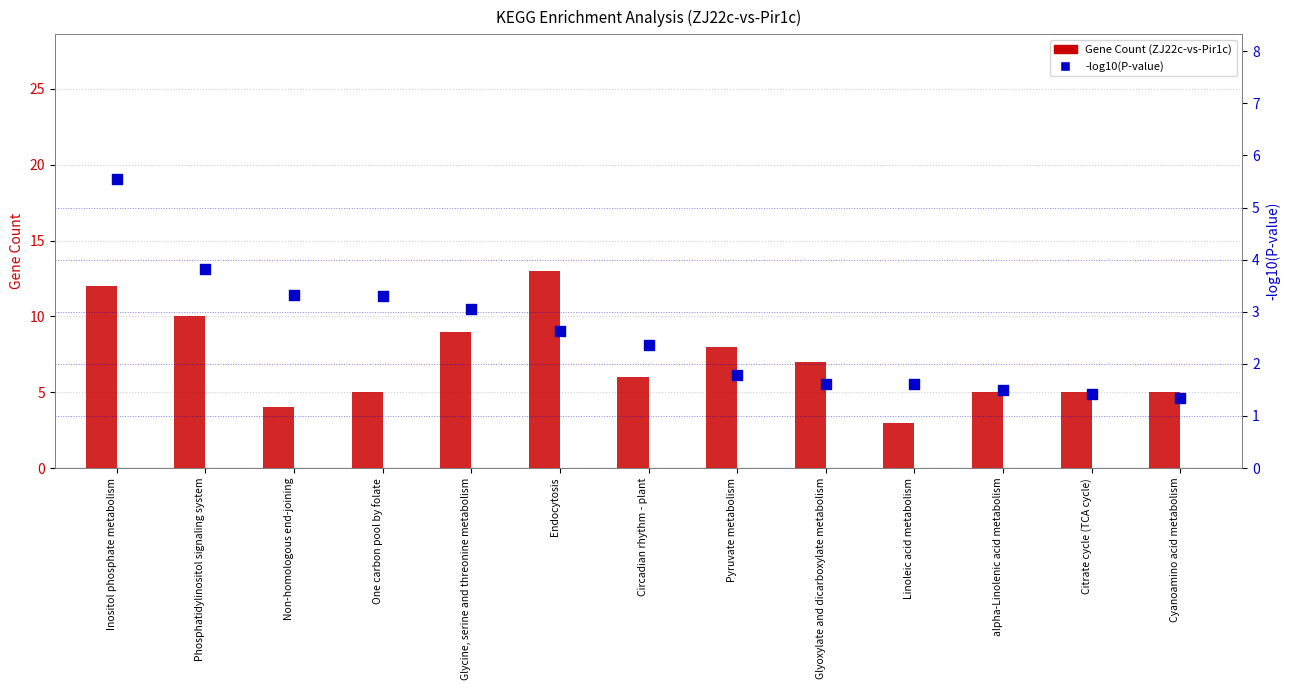

Which series reaches the maximum Y coordinate?

Gene Count (ZJ22c-vs-Pir1c)